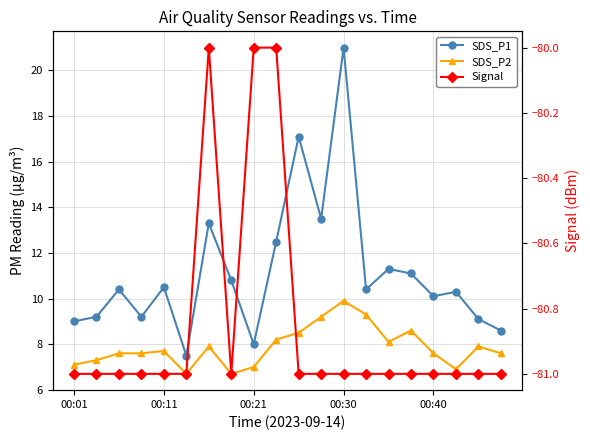

What is the value of the Signal point at the 9th from the left?

-80.0